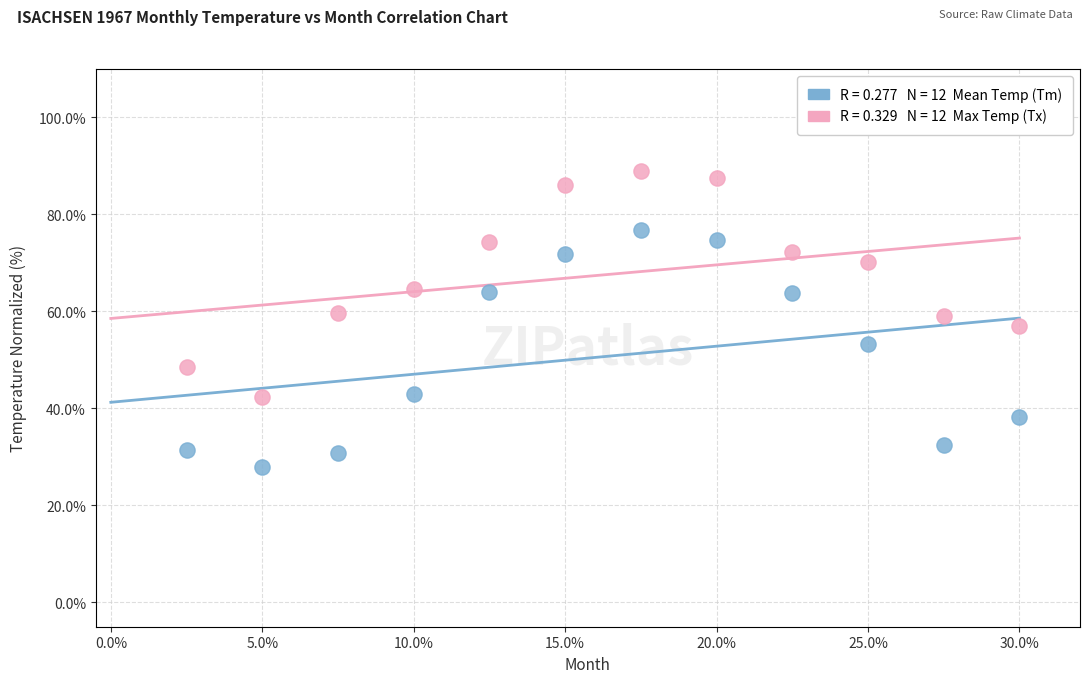

Across all data points, what is the range of Y values (max minus min)?

61.0